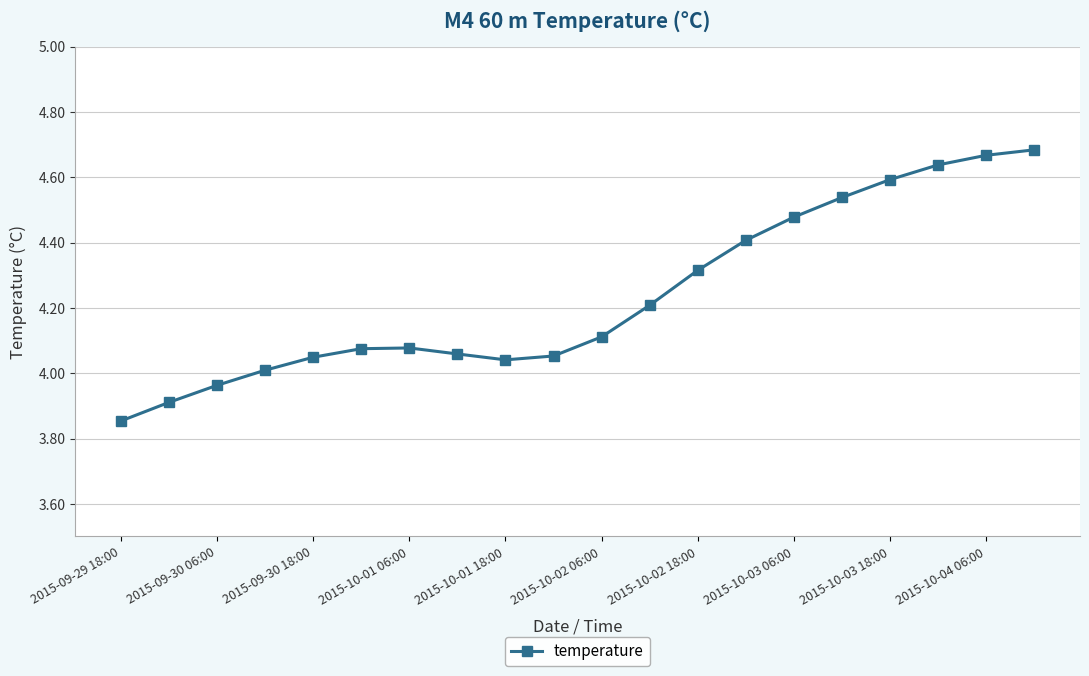

What is the average value?

4.2